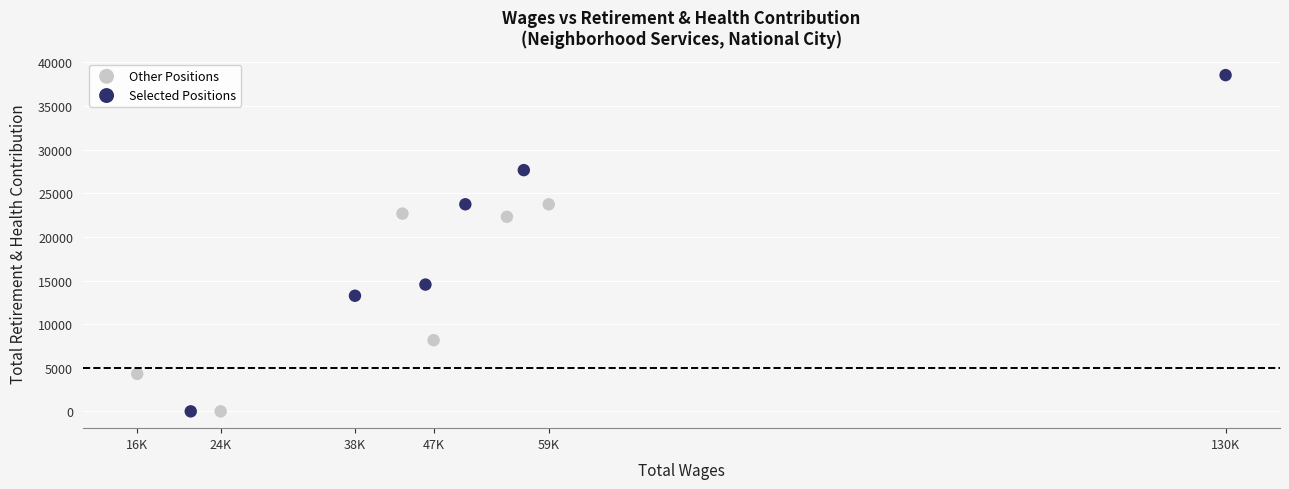

What are all the series names shown in the legend?

Other Positions, Selected Positions